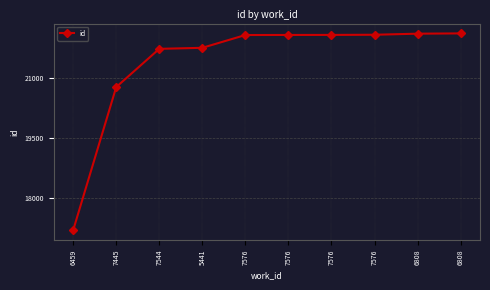

Which has a higher value, 6459 or 5441?

5441